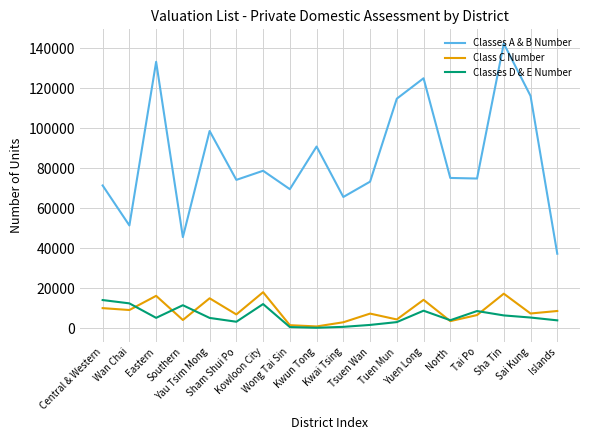

Which series has the widest spread of values?

Classes A & B Number